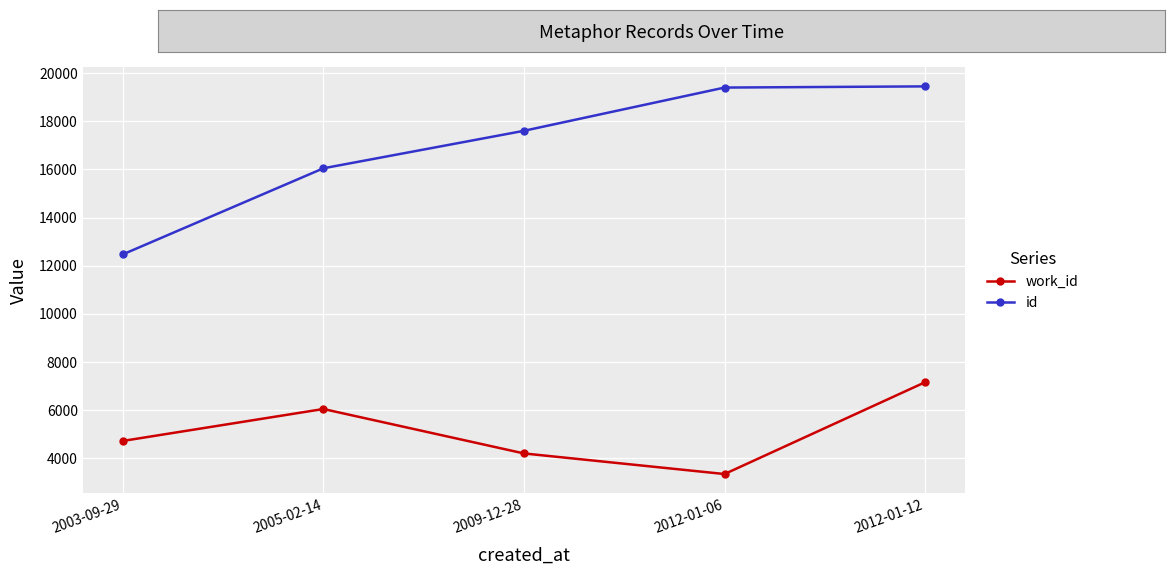

Is it true that work_id equals 7212 at 2003-09-29?

False